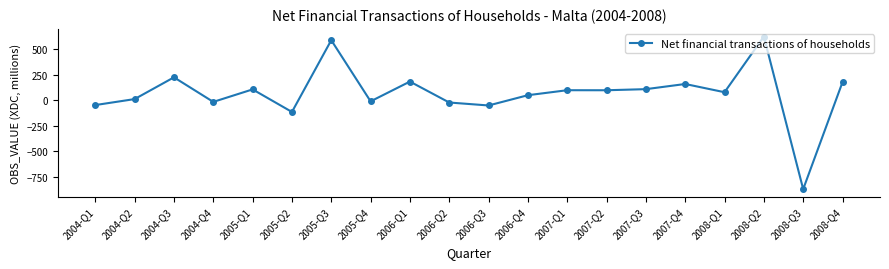

At which category does the chart reach its peak across all series?

2008-Q2